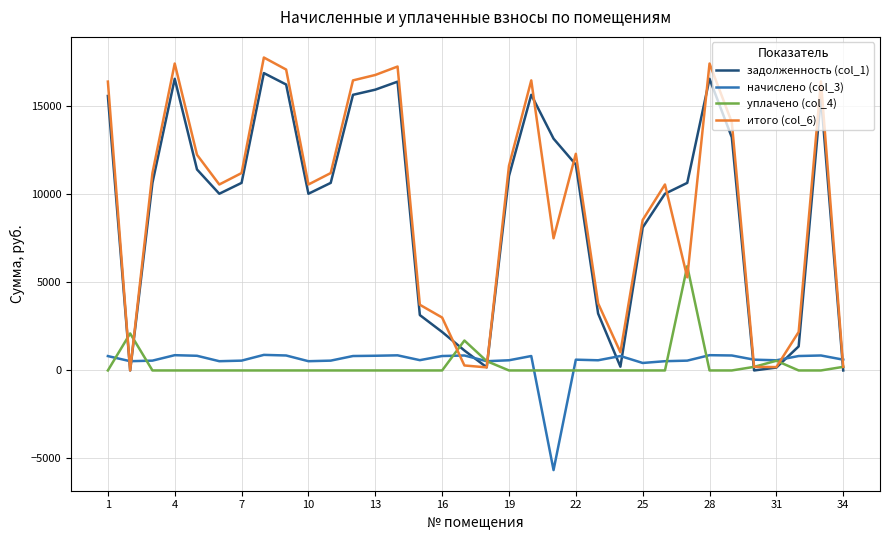

Which series ends up on top after the final intersection of задолженность (col_1) and начислено (col_3)?

начислено (col_3)